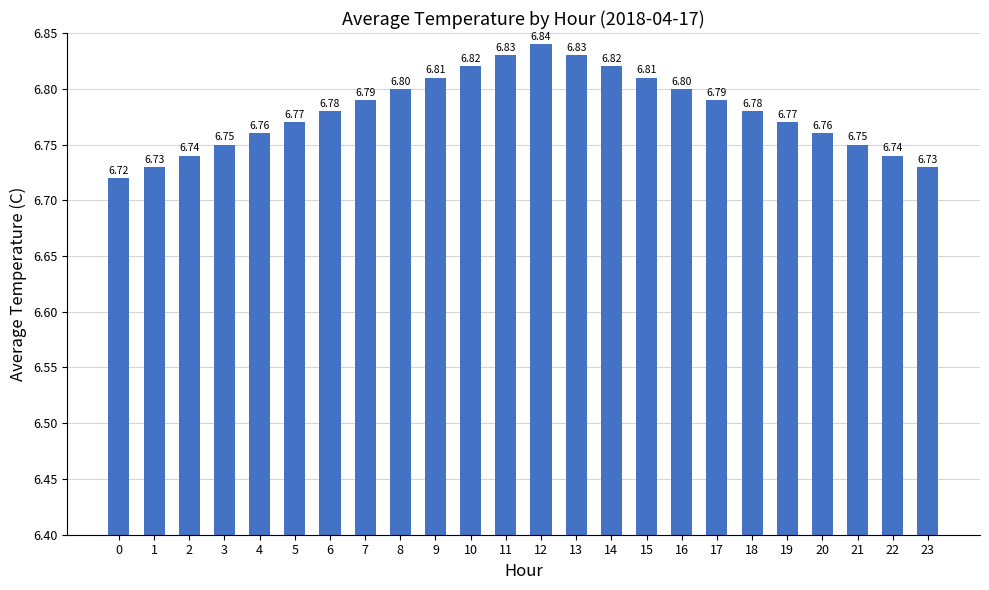

Approximately how many times larger is the value at 22 compared to 5?

1.0